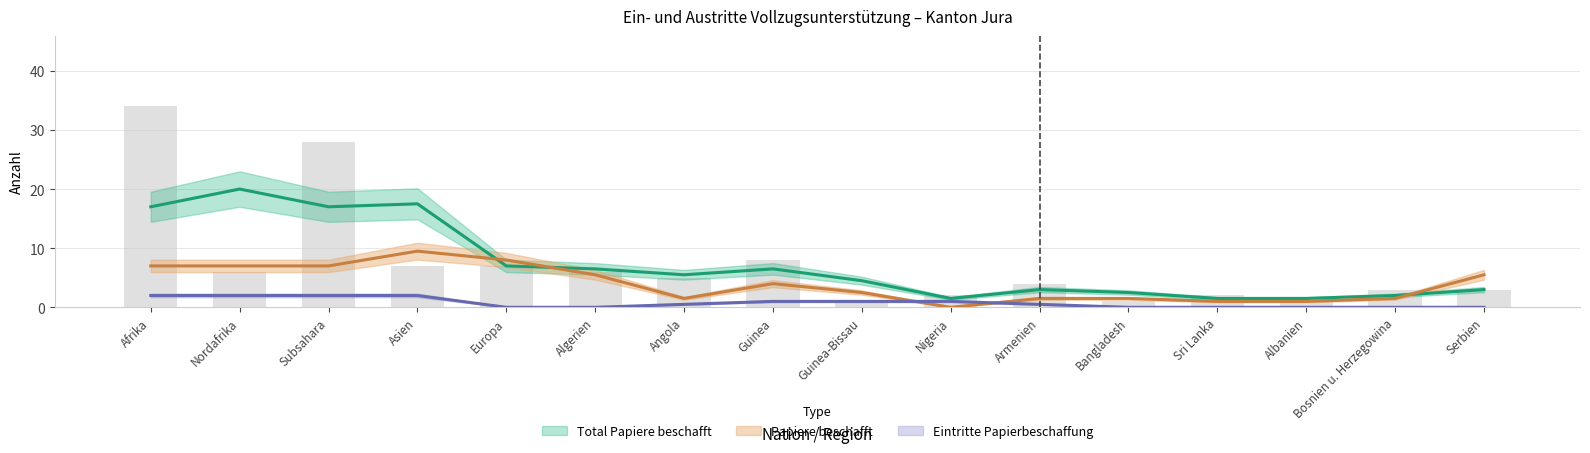

True or false: Papiere beschafft has a value of 2 at Europa.

False